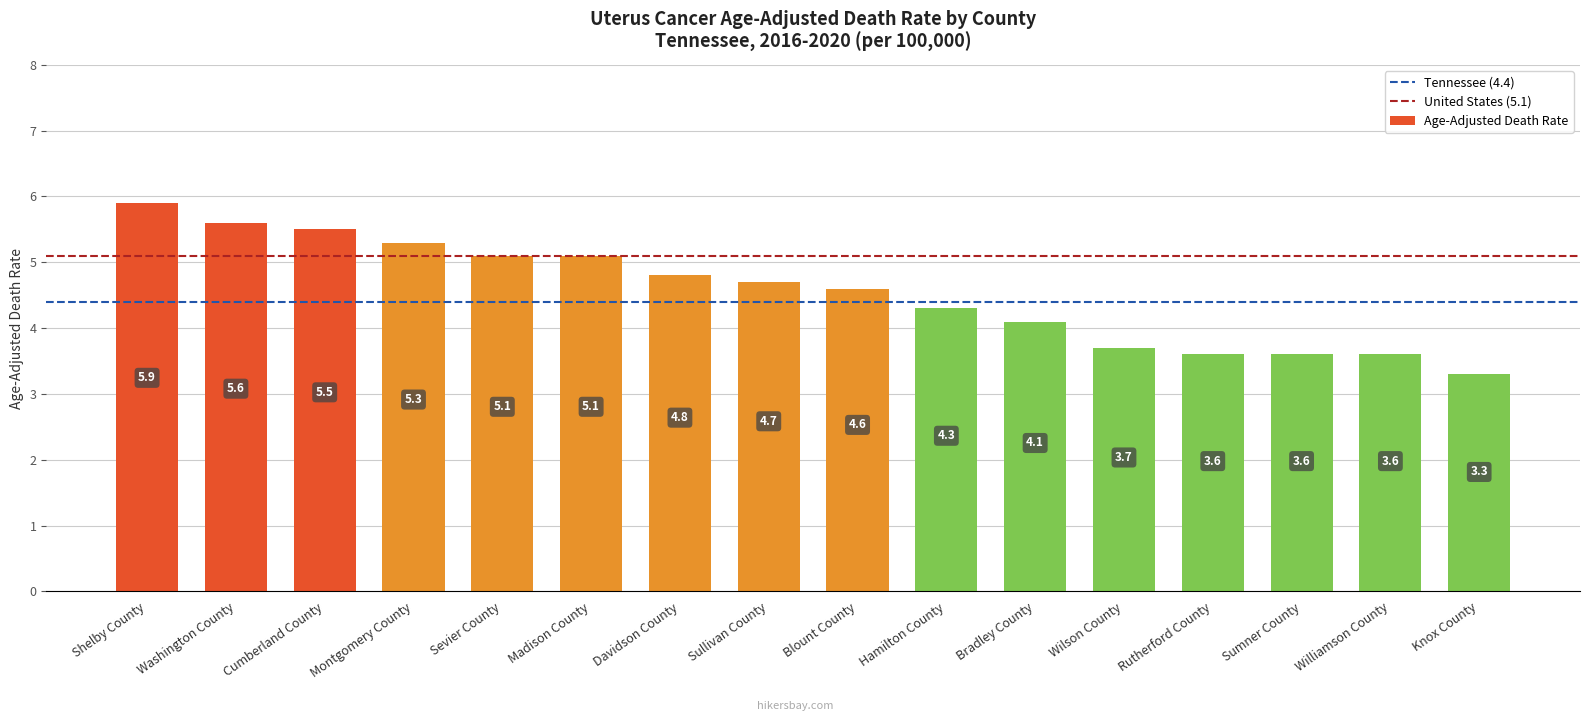

What is the ratio of the value at Washington County to the value at Knox County?

1.7